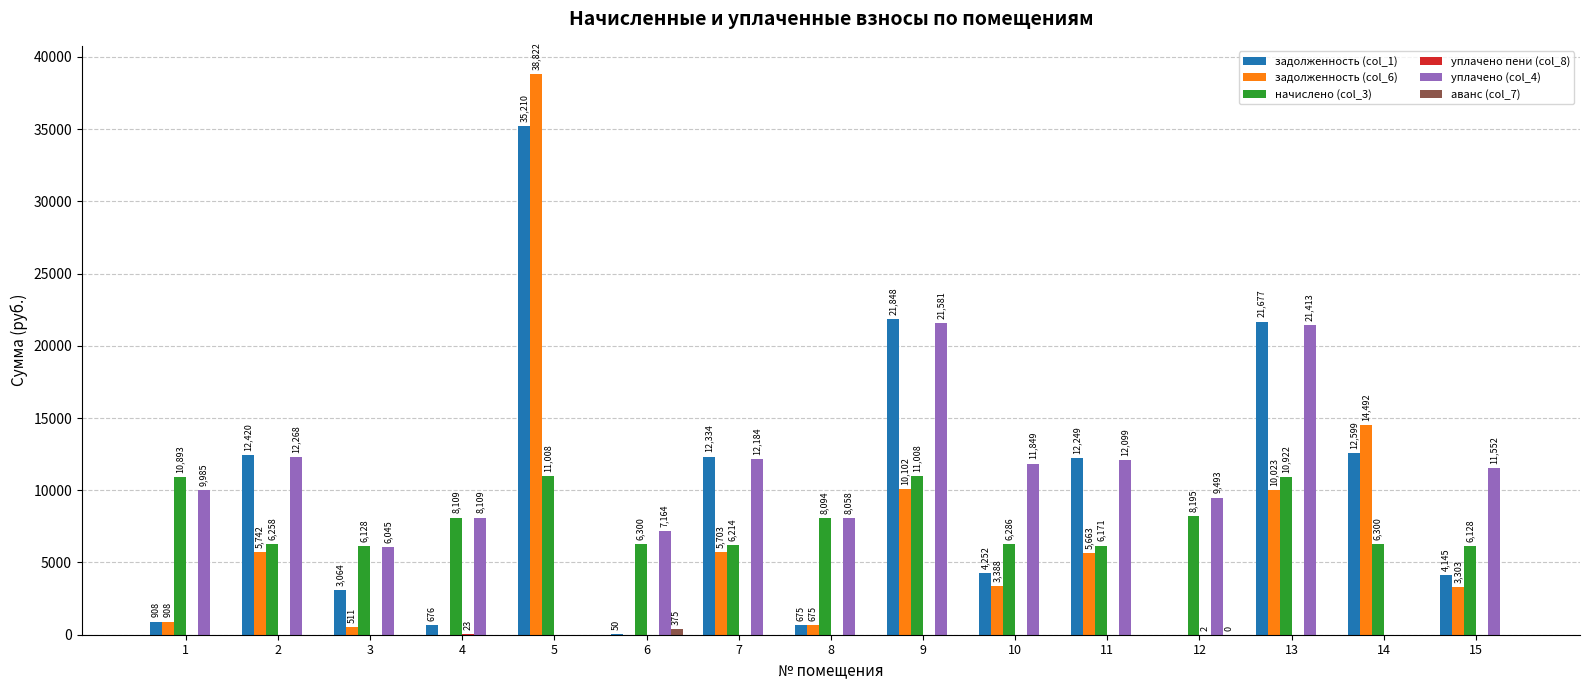

What value does the начислено (col_3) series have at 7?

6214.4